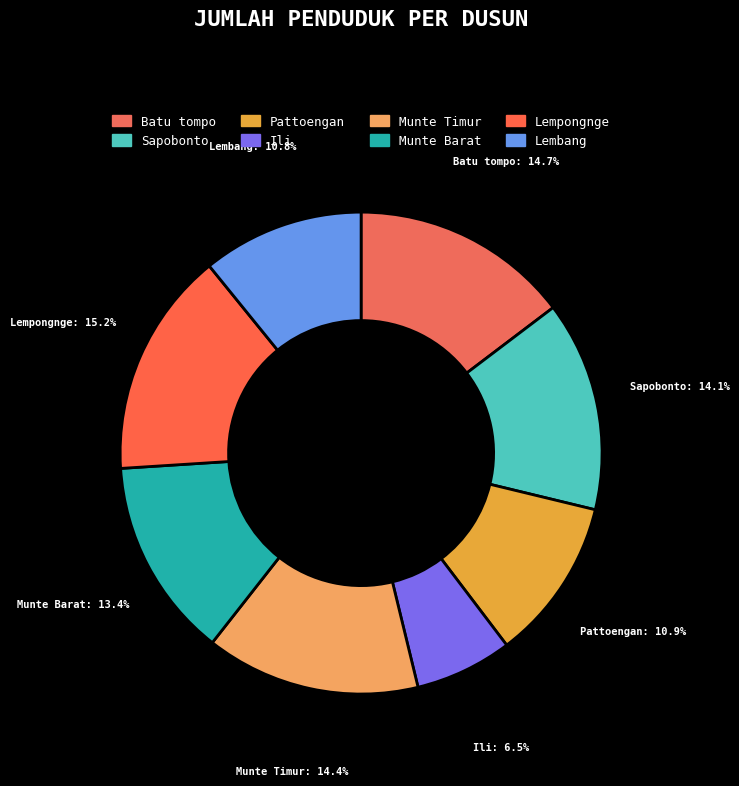

Between Munte Timur and Ili, which is larger?

Munte Timur